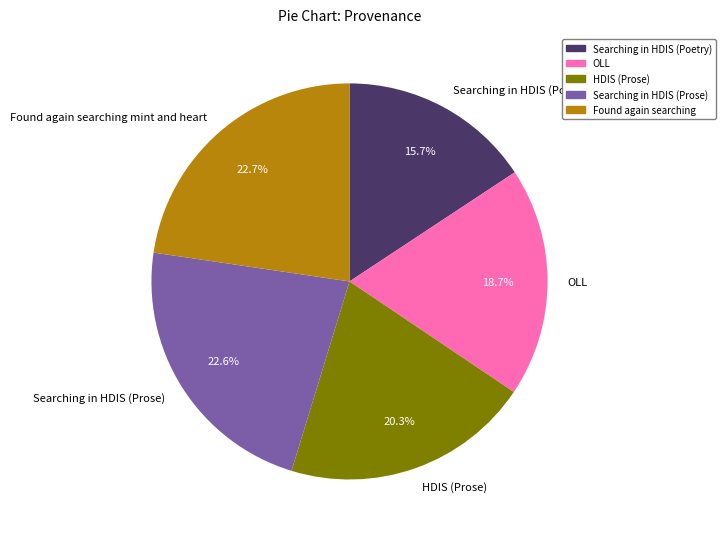

Count the number of slices in the pie.

5